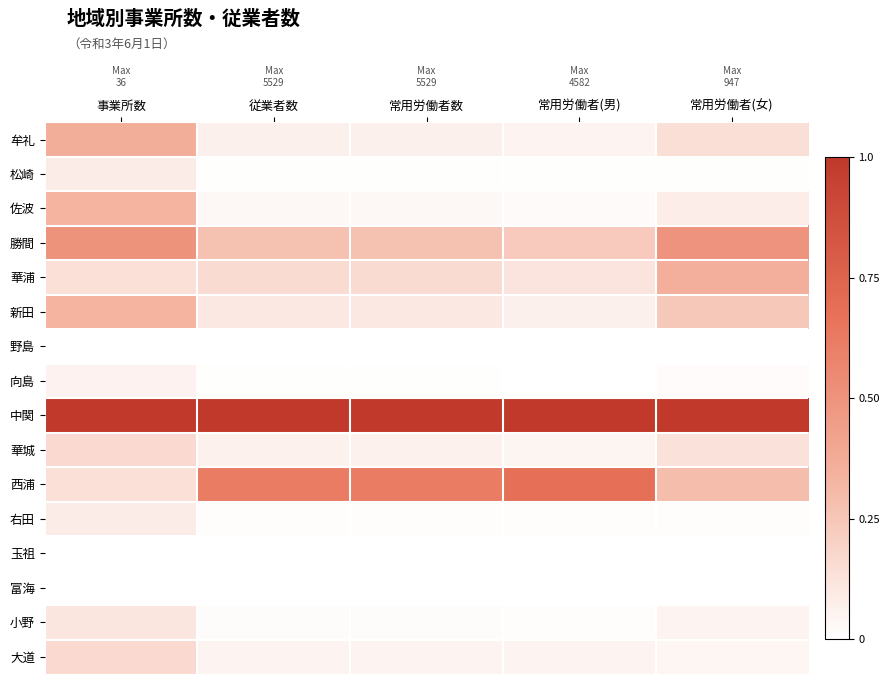

What is the spread (max minus min) of values at 常用労働者数?

1.0